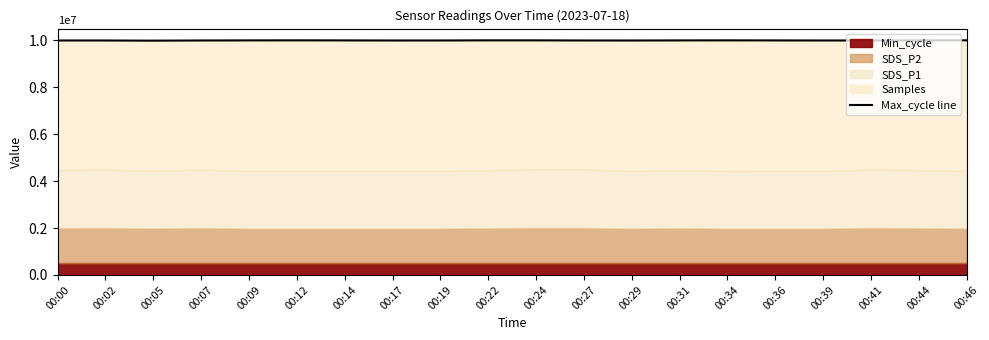

Which has a higher value, 00:46 or 00:31?

00:46